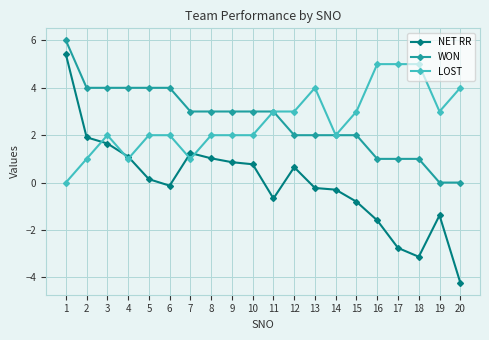

What is the maximum value for NET RR?

5.4